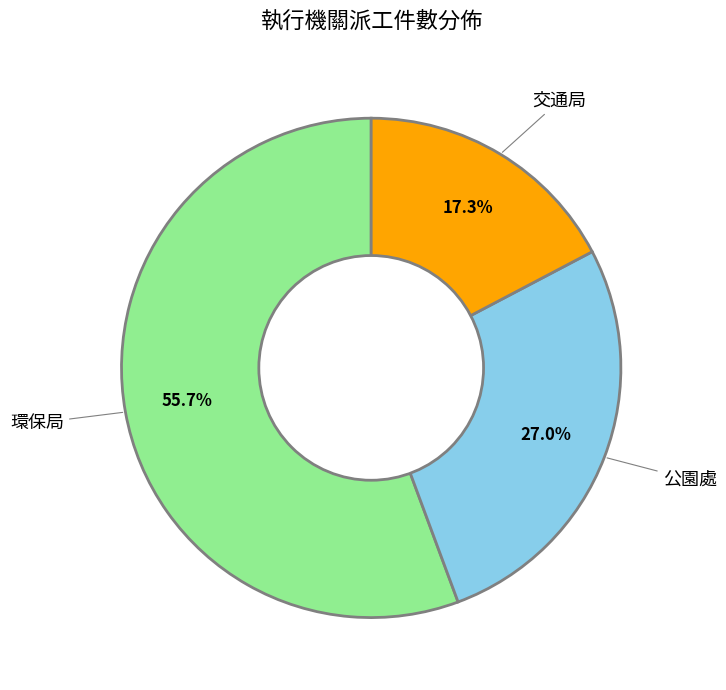

Is there a majority slice in this chart?

Yes